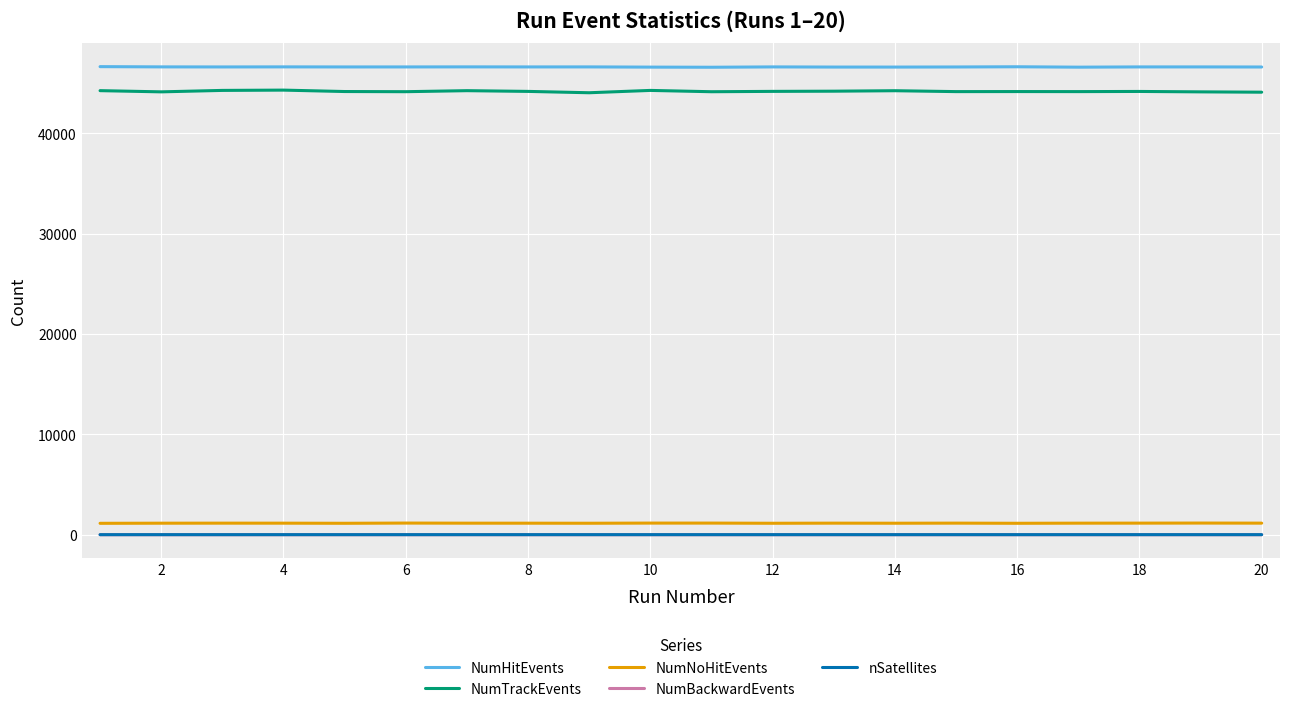

What is the sum of all NumHitEvents values?

932025